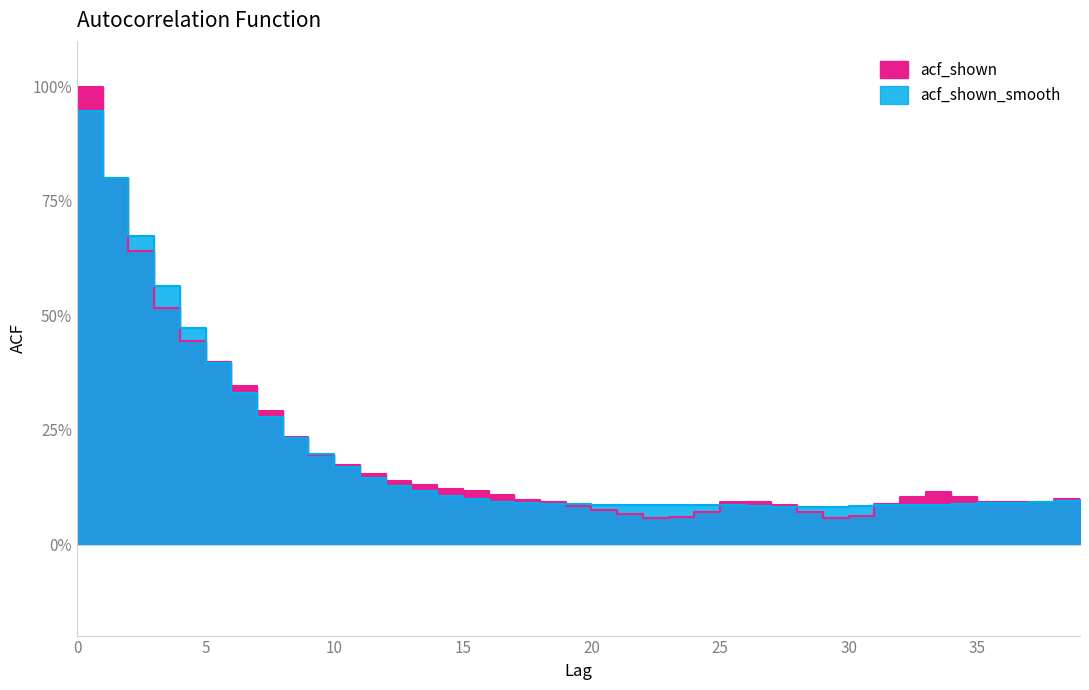

True or false: acf_shown has a value of 0.1 at 39.

False